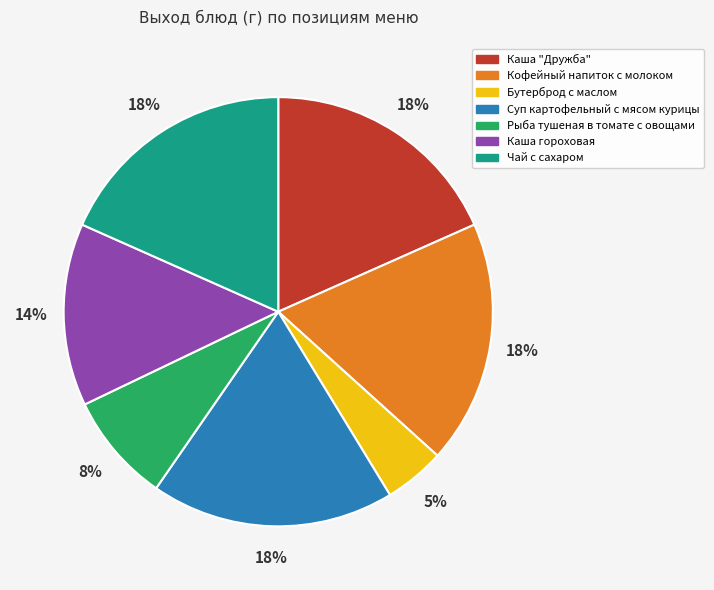

How many slices are in this pie chart?

7